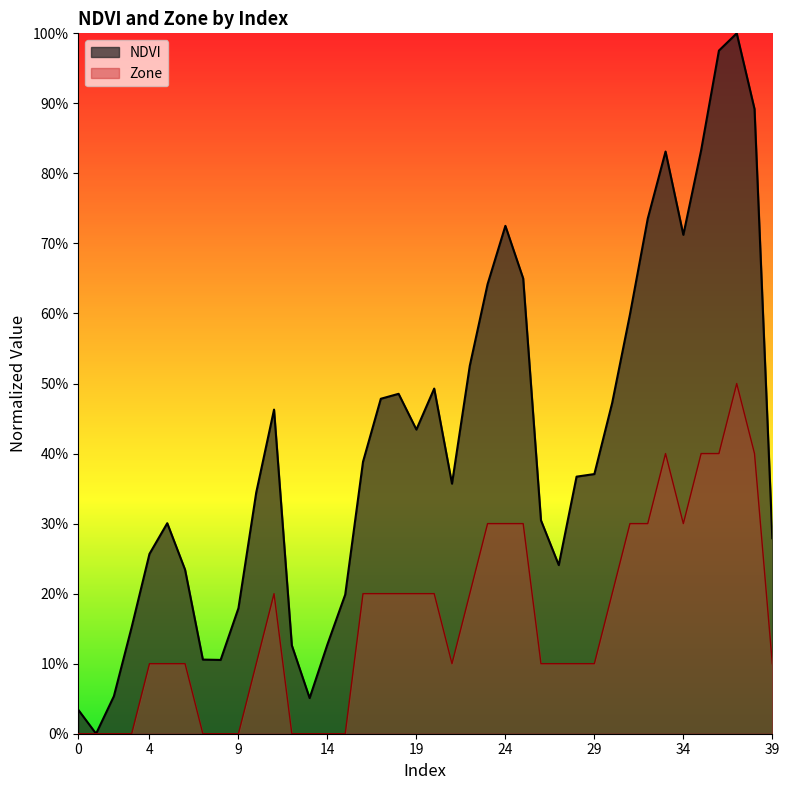

Reading left to right, list all the values displayed in this chart.

NDVI: 0.0	0.0	0.1	0.2	0.3	0.3	0.2	0.1	0.1	0.2	0.3	0.5	0.1	0.1	0.1	0.2	0.4	0.5	0.5	0.4	0.5	0.4	0.5	0.6	0.7	0.7	0.3	0.2	0.4	0.4	0.5	0.6	0.7	0.8	0.7	0.8	1.0	1.0	0.9	0.3
Zone: 0.0	0.0	0.0	0.0	0.1	0.1	0.1	0.0	0.0	0.0	0.1	0.2	0.0	0.0	0.0	0.0	0.2	0.2	0.2	0.2	0.2	0.1	0.2	0.3	0.3	0.3	0.1	0.1	0.1	0.1	0.2	0.3	0.3	0.4	0.3	0.4	0.4	0.5	0.4	0.1